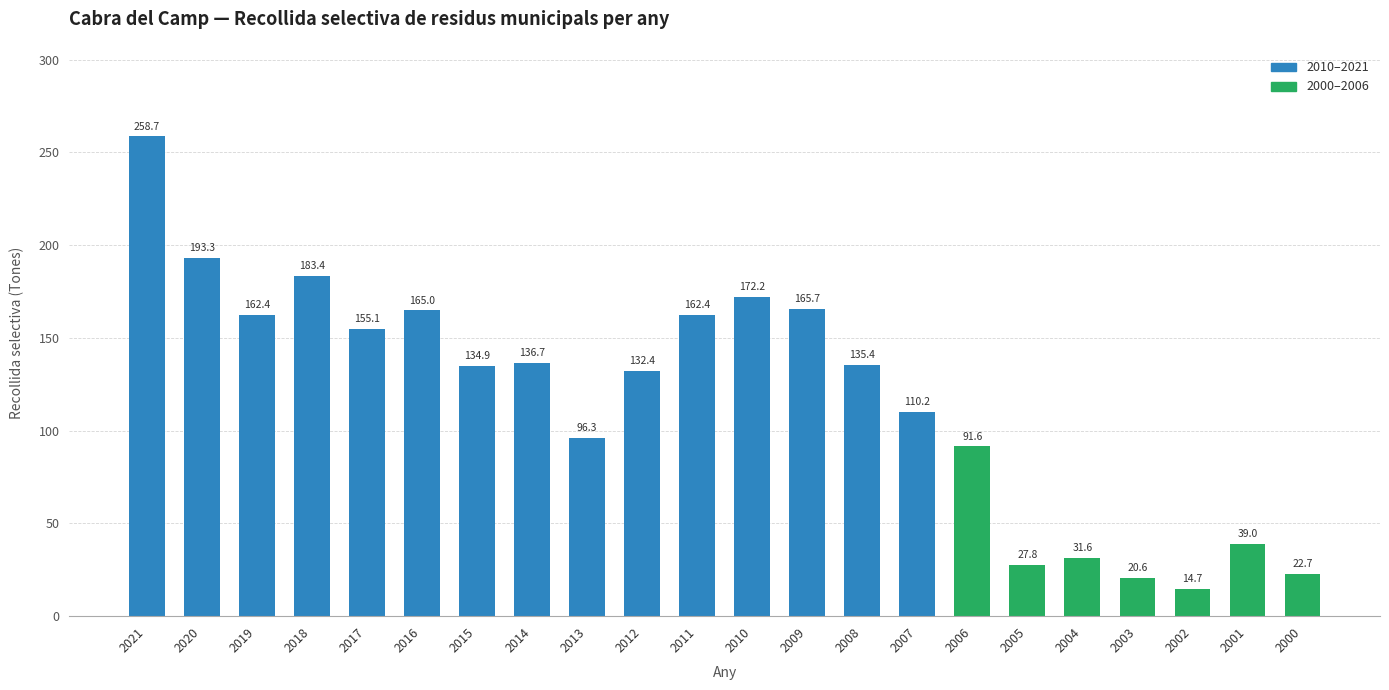

What is the sum of all values?

2612.0